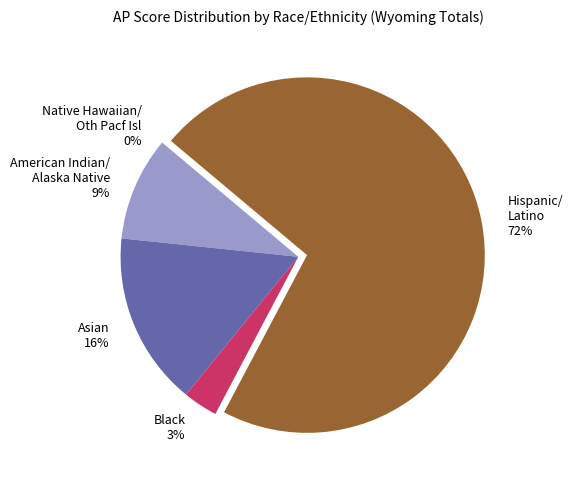

Count the number of slices in the pie.

5